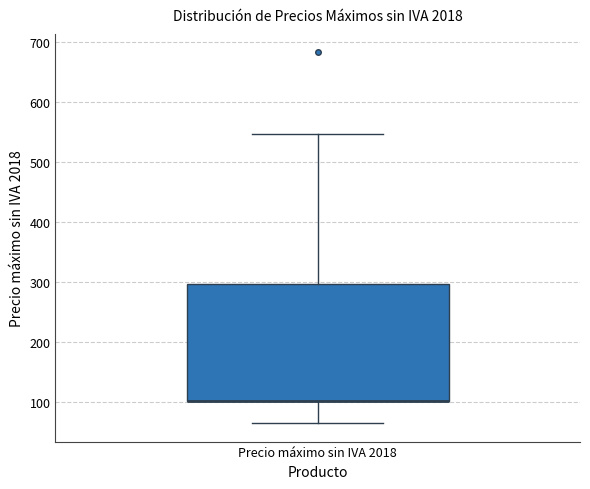

Where does the upper whisker of the box for Precio máximo sin IVA 2018 end on the y-axis? The values are not printed on the chart, so give them approximately, as read against the axis.

550